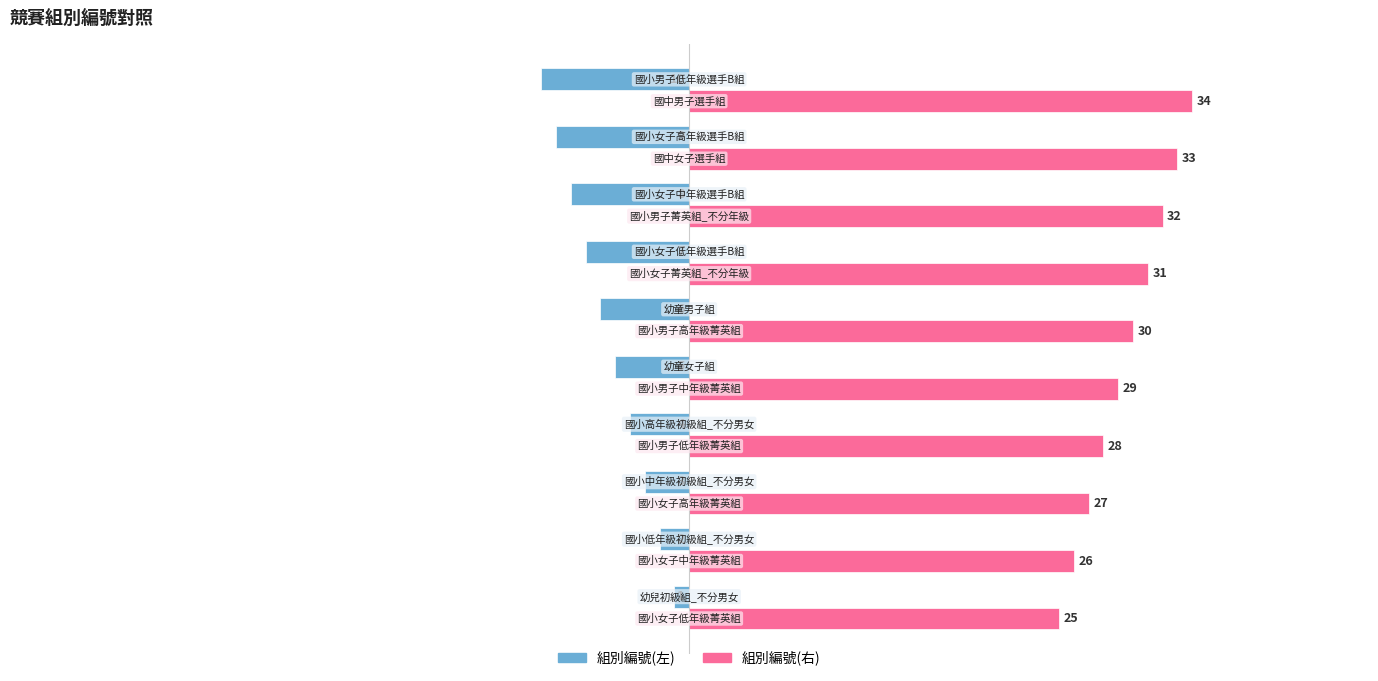

Rank the series by their average value, from highest to lowest.

組別編號(右), 組別編號(左)